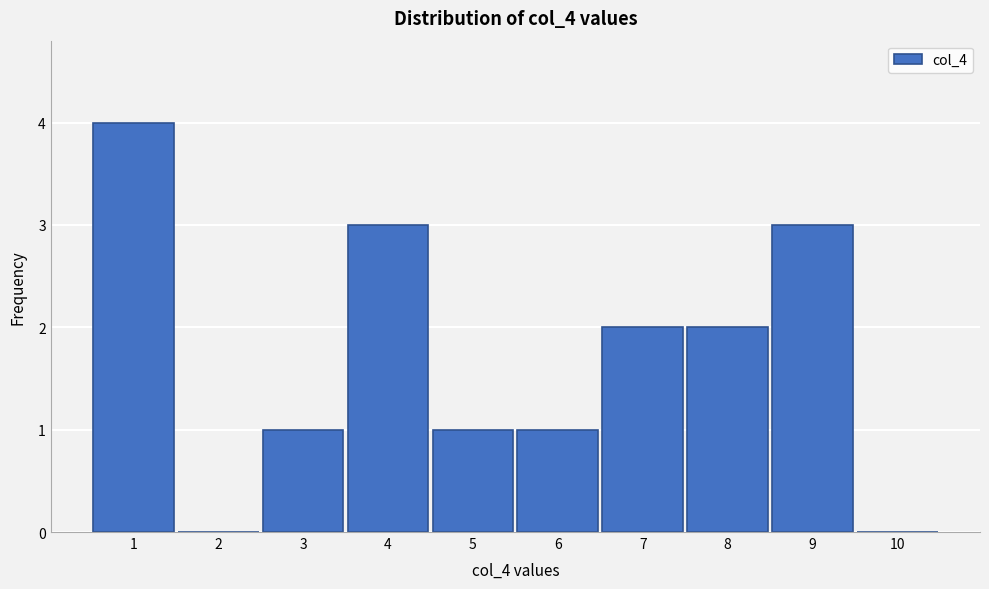

Reading left to right, transcribe this chart: for each bar, give the range it covers on the x-axis and its height. The values are not printed on the chart, so give them approximately, as read against the axis.

0.5 to 1.5: 4
1.5 to 2.5: 0
2.5 to 3.5: 1
3.5 to 4.5: 3
4.5 to 5.5: 1
5.5 to 6.5: 1
6.5 to 7.5: 2
7.5 to 8.5: 2
8.5 to 9.5: 3
9.5 to 10.5: 0